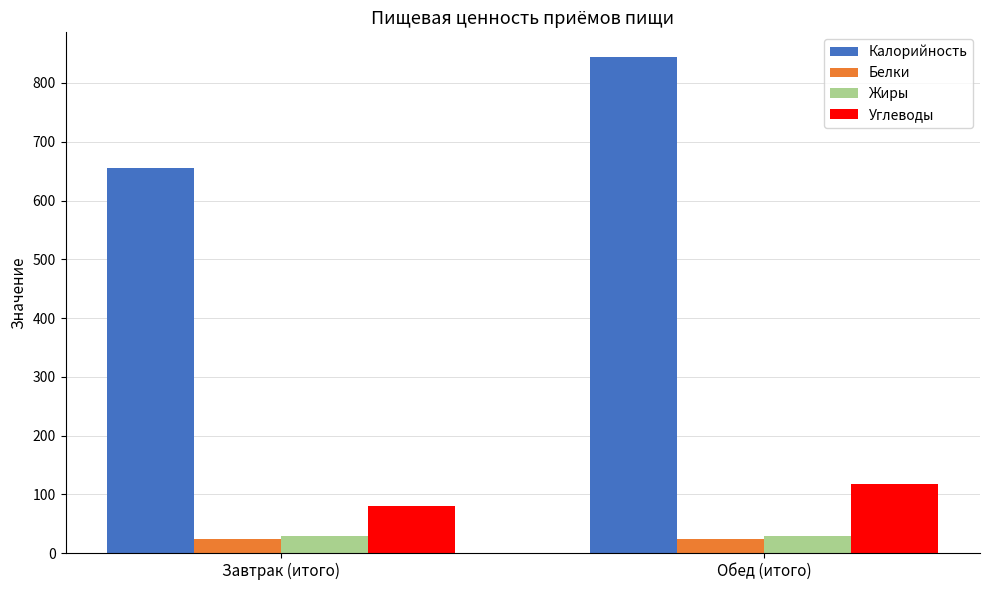

How many Жиры values are between 28 and 29?

1